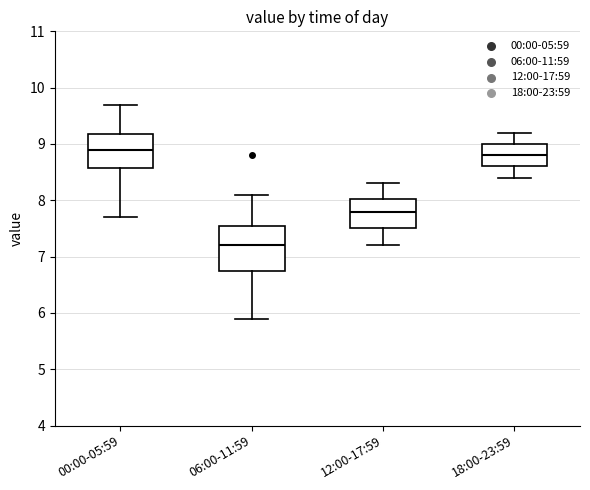

Reading left to right, read every box against the y-axis: the position of its median line, the range the box covers, and the ends of its whiskers. The values are not printed on the chart, so give them approximately, as read against the axis.

00:00-05:59: median 8.9, box 8.6 to 9.2, whiskers 7.7 to 9.7
06:00-11:59: median 7.2, box 6.7 to 7.5, whiskers 5.9 to 8.1
12:00-17:59: median 7.8, box 7.5 to 8.0, whiskers 7.2 to 8.3
18:00-23:59: median 8.8, box 8.6 to 9.0, whiskers 8.4 to 9.2